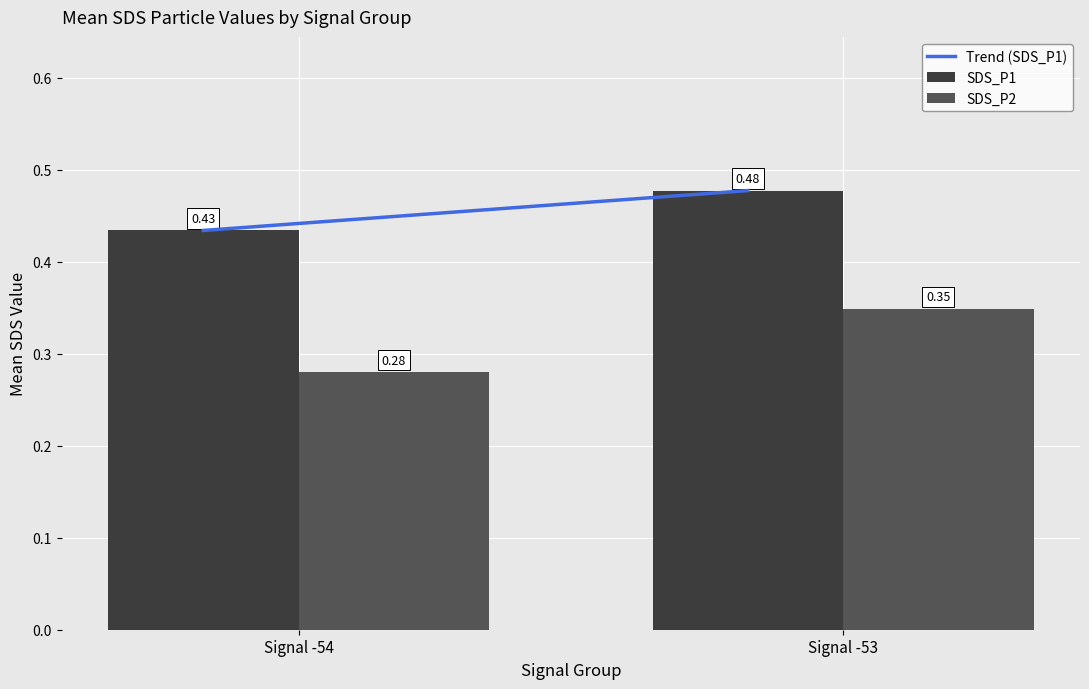

How many SDS_P2 values are between 0 and 1?

2